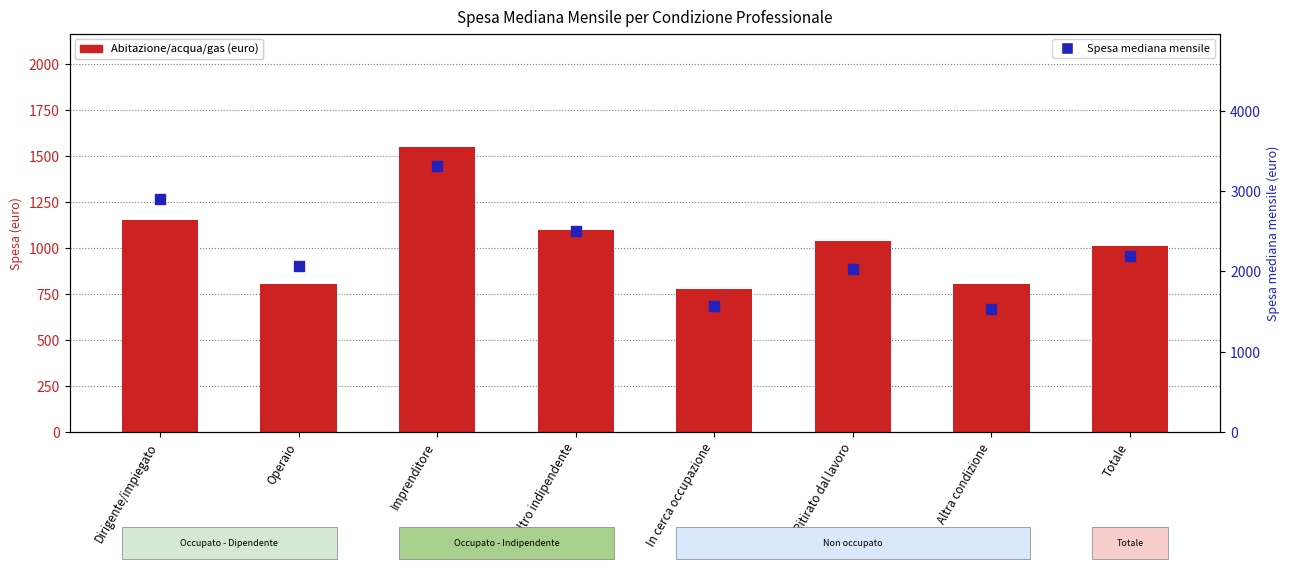

What is the total value across all series at Totale?

3207.1